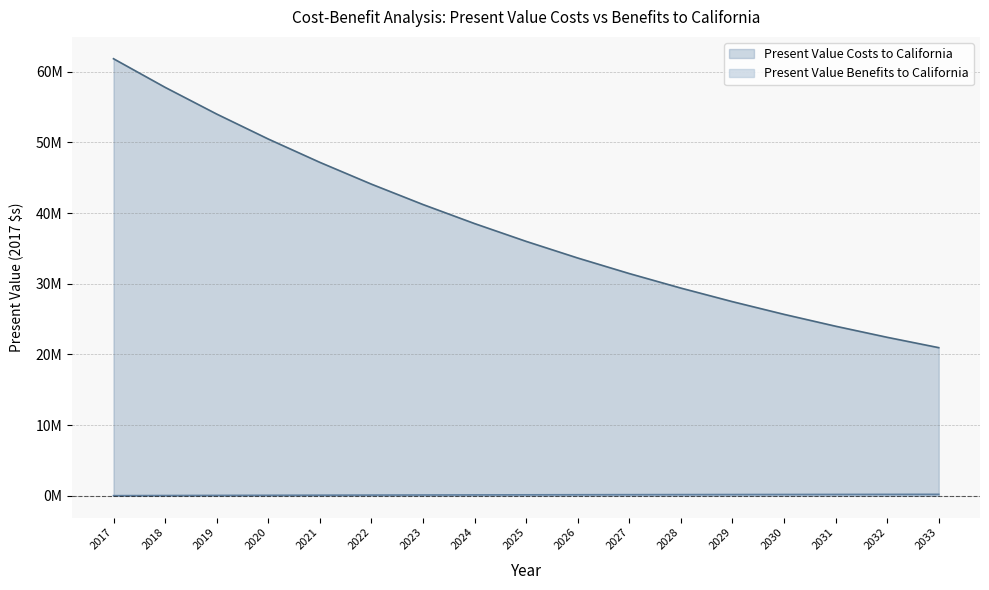

At which label does Present Value Benefits to California reach its minimum?

2017